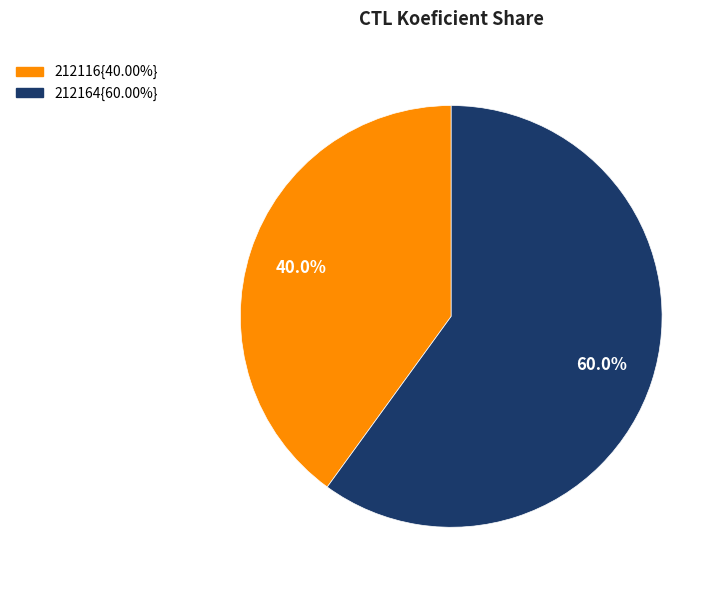

How many segments does this pie chart have?

2